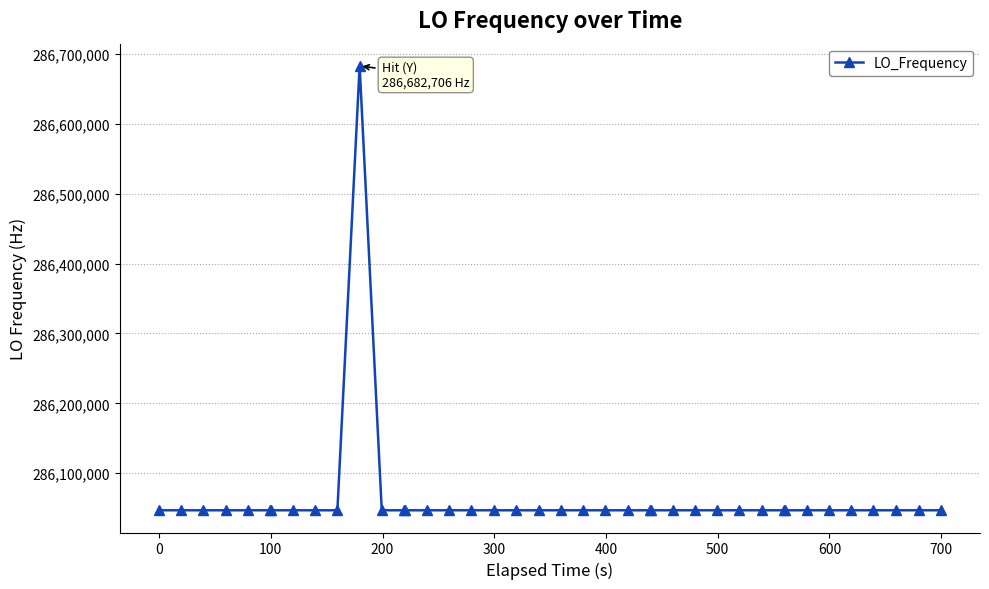

True or false: the data has more than 0 interior local peaks.

True